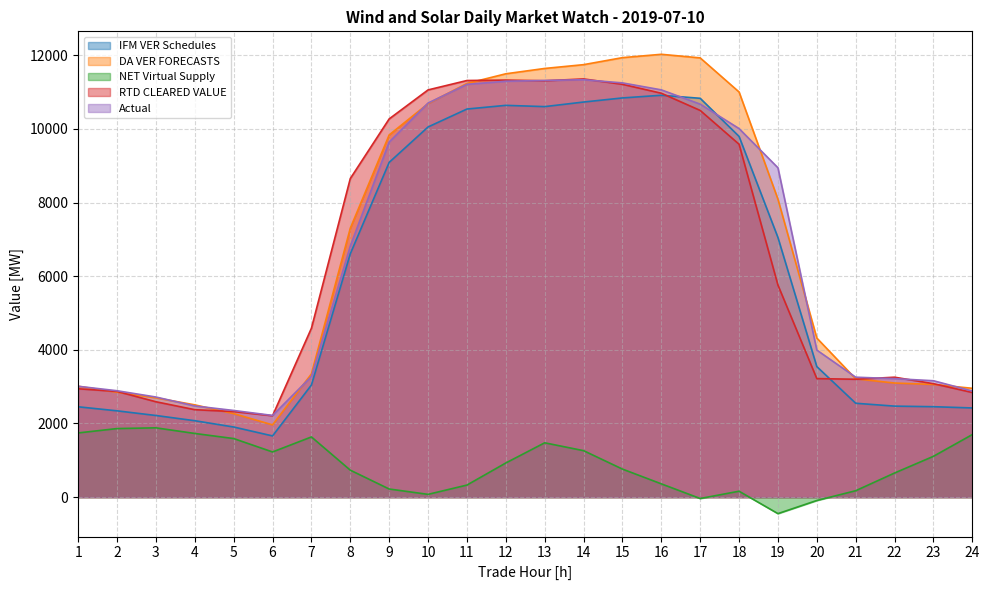

True or false: Actual has a value of 4171.4 at 24.

False